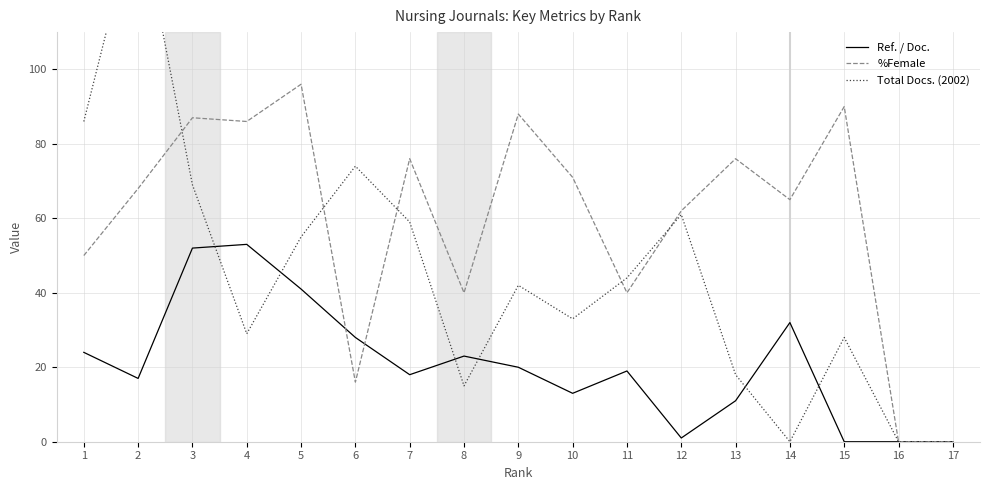

Which series has the largest range (max minus min)?

Total Docs. (2002)